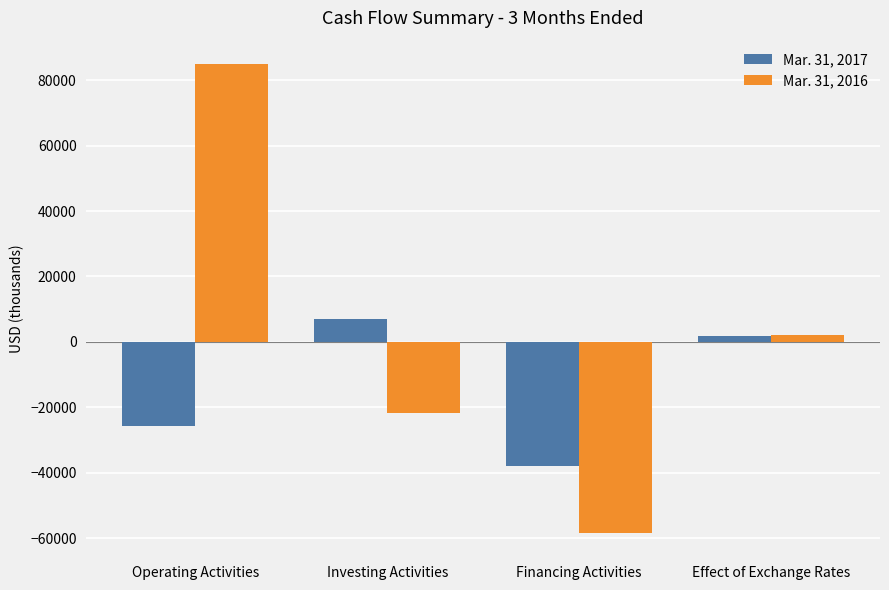

What is the approximate value of Mar. 31, 2016 at Investing Activities?

-21628